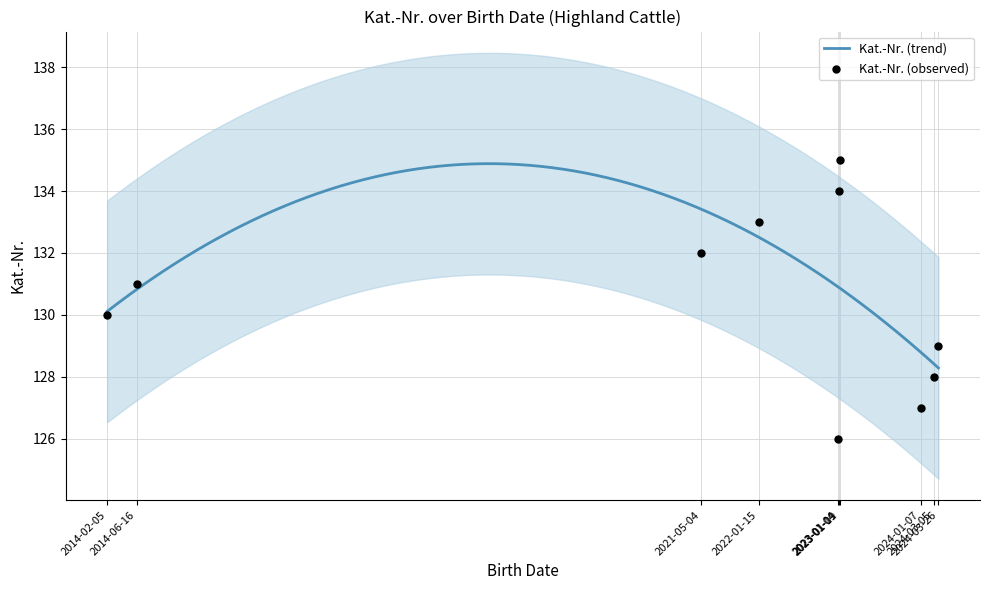

What is the ratio of the value at 2024-01-07 to the value at 2023-01-11?

0.9